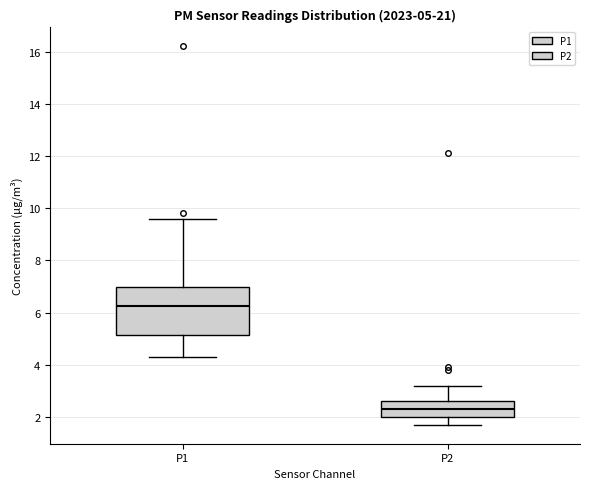

Which box's median line is the highest?

P1